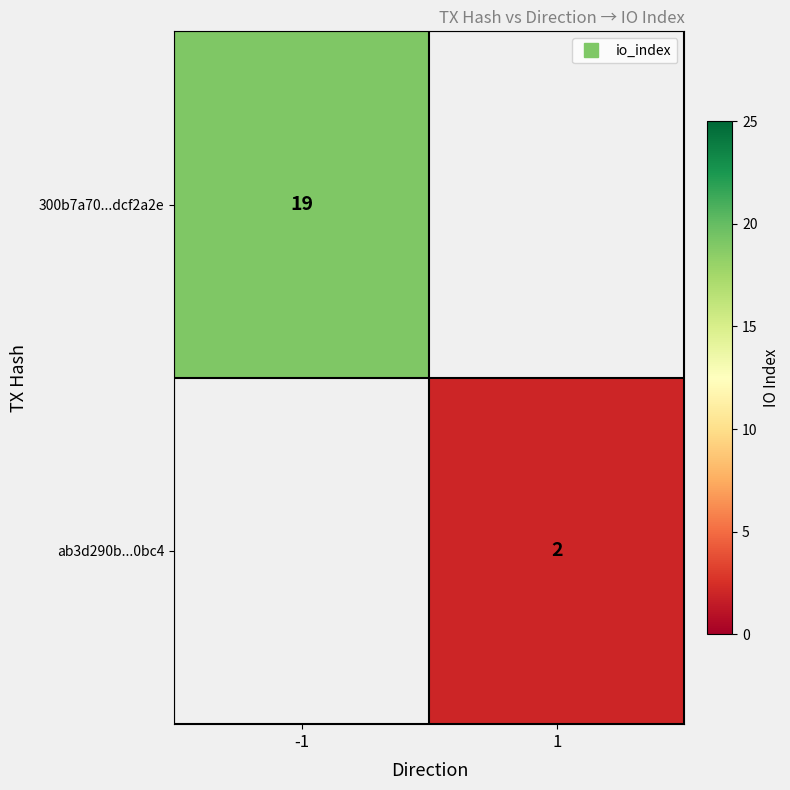

Rank the series by their average value, from highest to lowest.

300b7a70...dcf2a2e, ab3d290b...0bc4